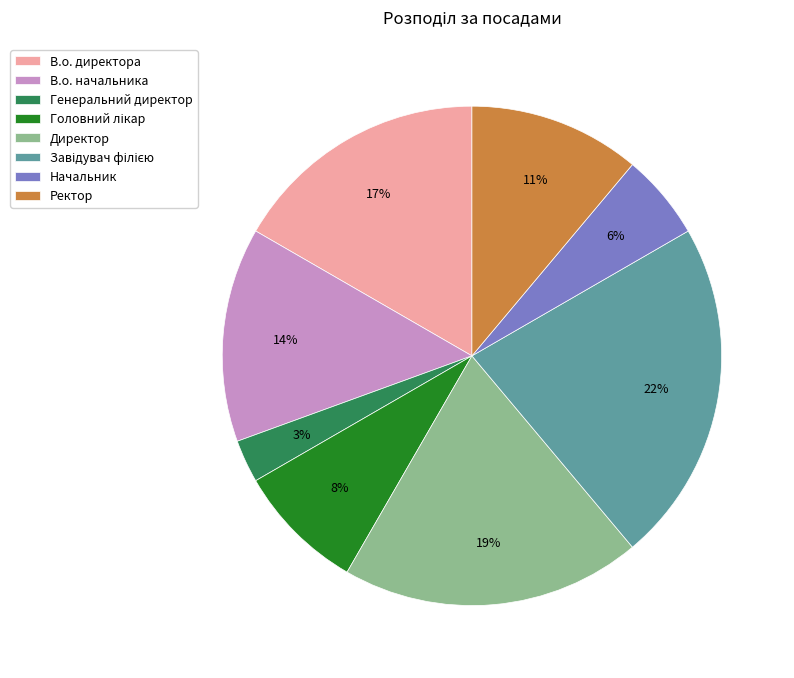

Which category has the smallest portion of the pie?

Генеральний директор